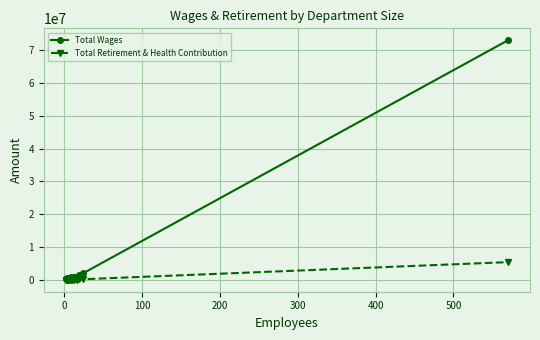

In Total Wages, how many points are higher than both neighbors (excluding endpoints)?

4